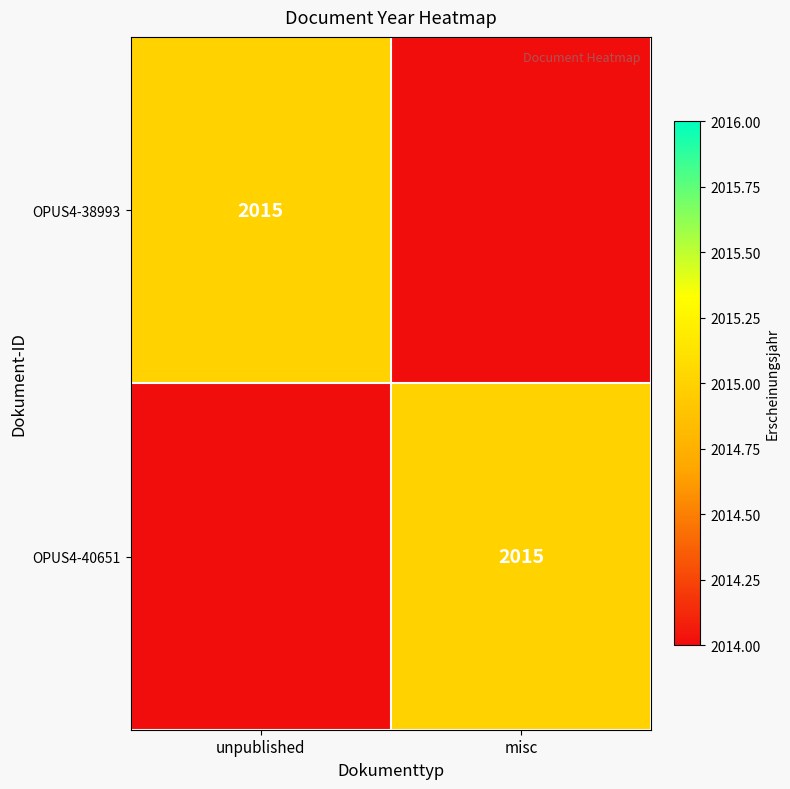

The value of OPUS4-40651 at misc is 3619. True or false?

False